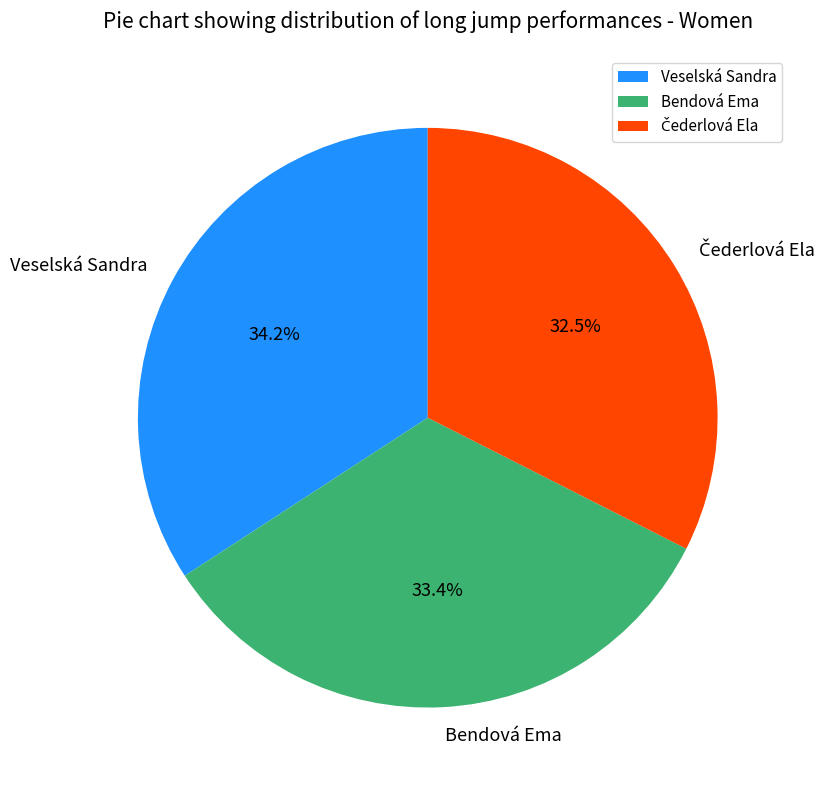

True or false: Veselská Sandra accounts for 47% of the total.

False